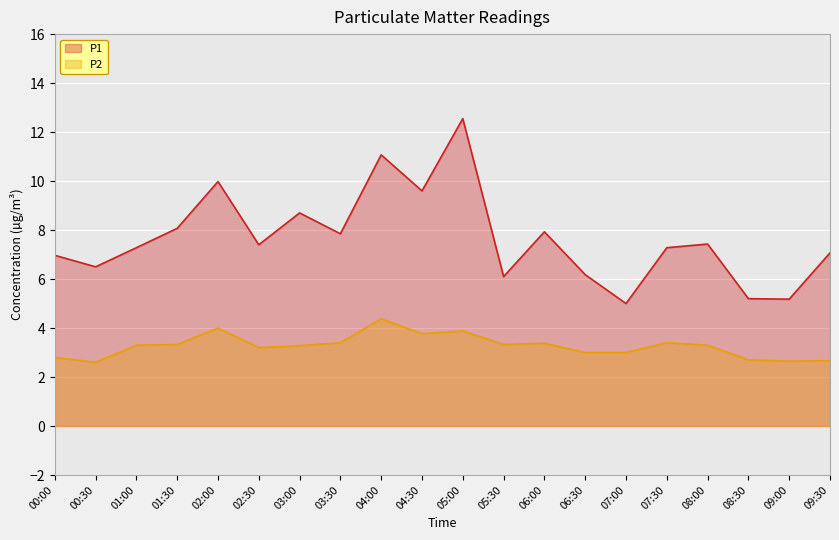

What is the label of the 13th point from the right?

03:30